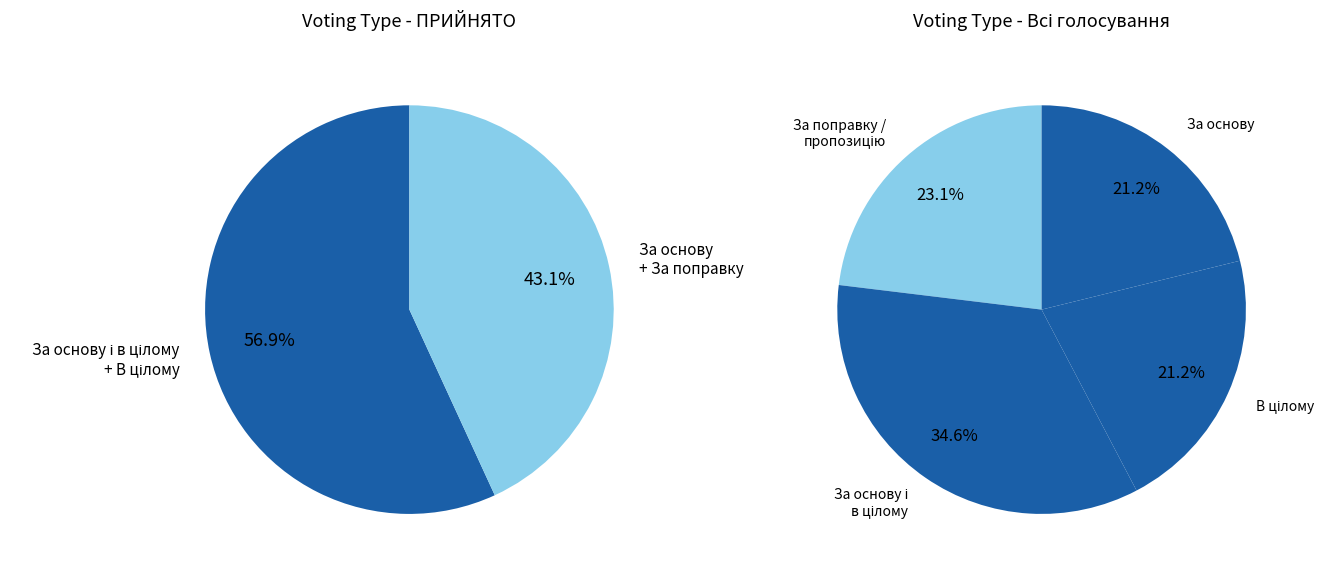

Count the number of slices in the pie.

4